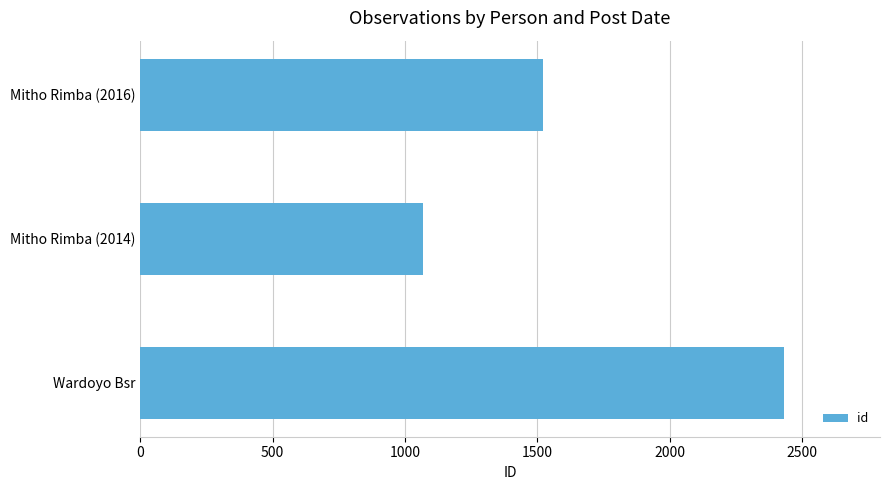

Is it true that the value at Mitho Rimba (2016) is 1521?

True